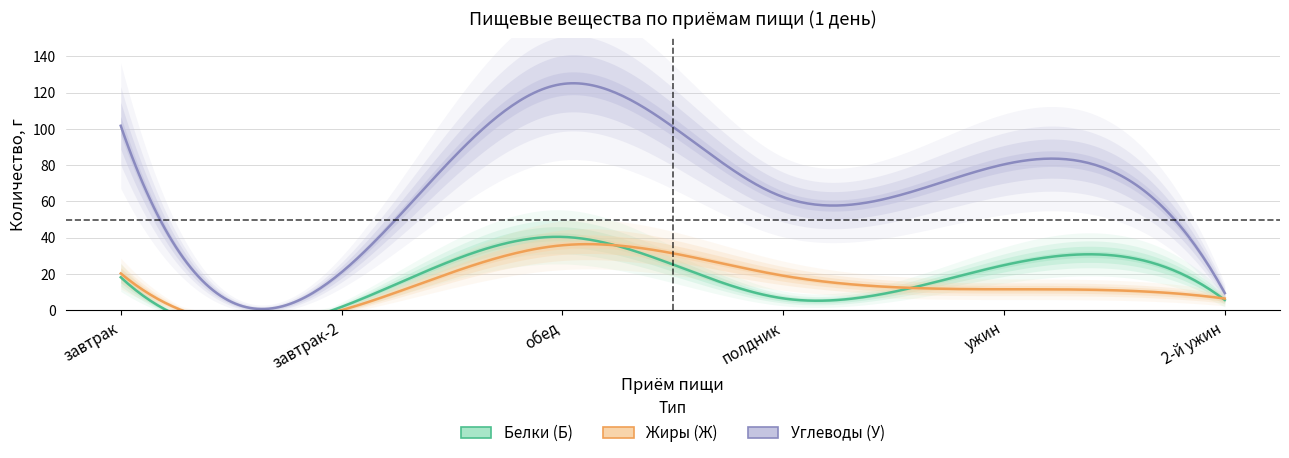

True or false: Белки (Б) has more than 0 points higher than both neighbors.

True